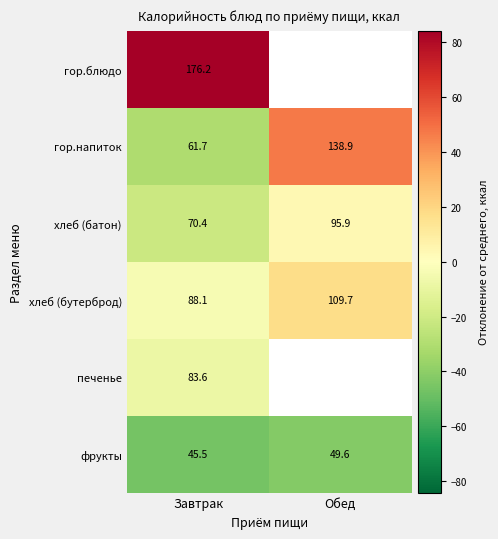

Which category has the lowest value in the хлеб (бутерброд) series?

Завтрак